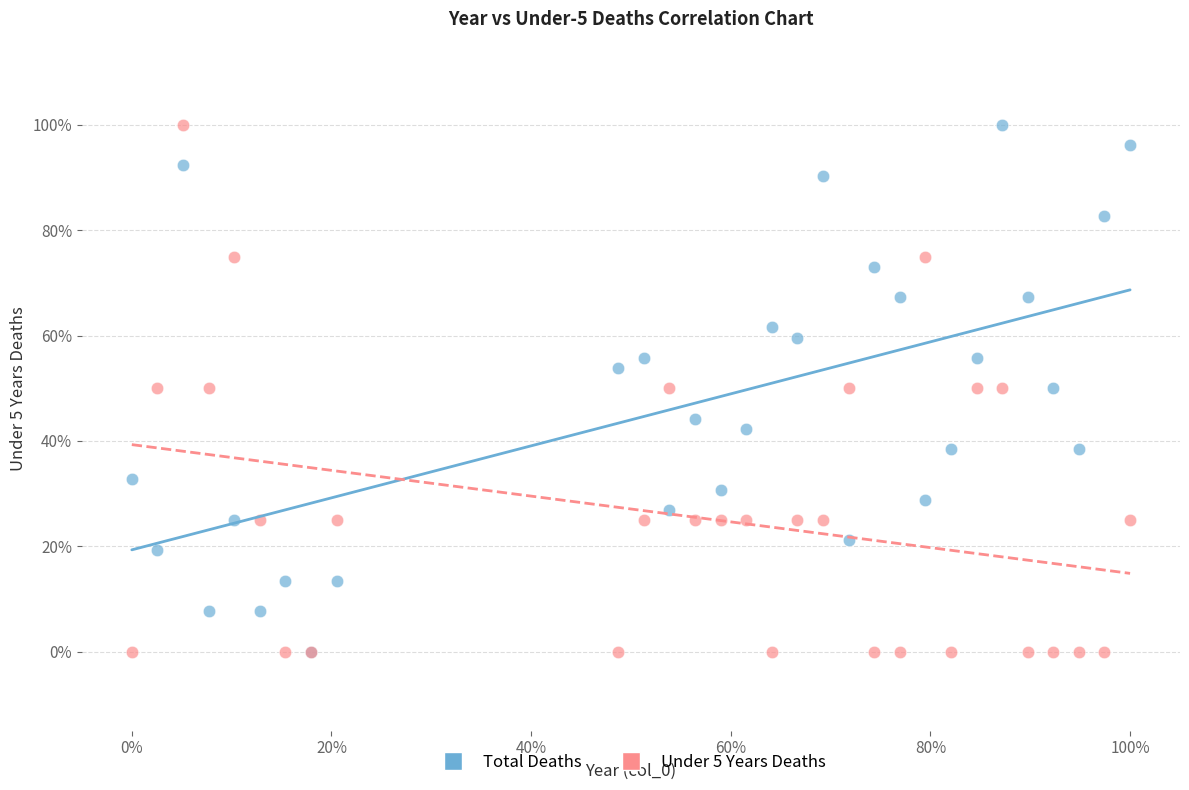

What are all the series names shown in the legend?

Total Deaths, Under 5 Years Deaths